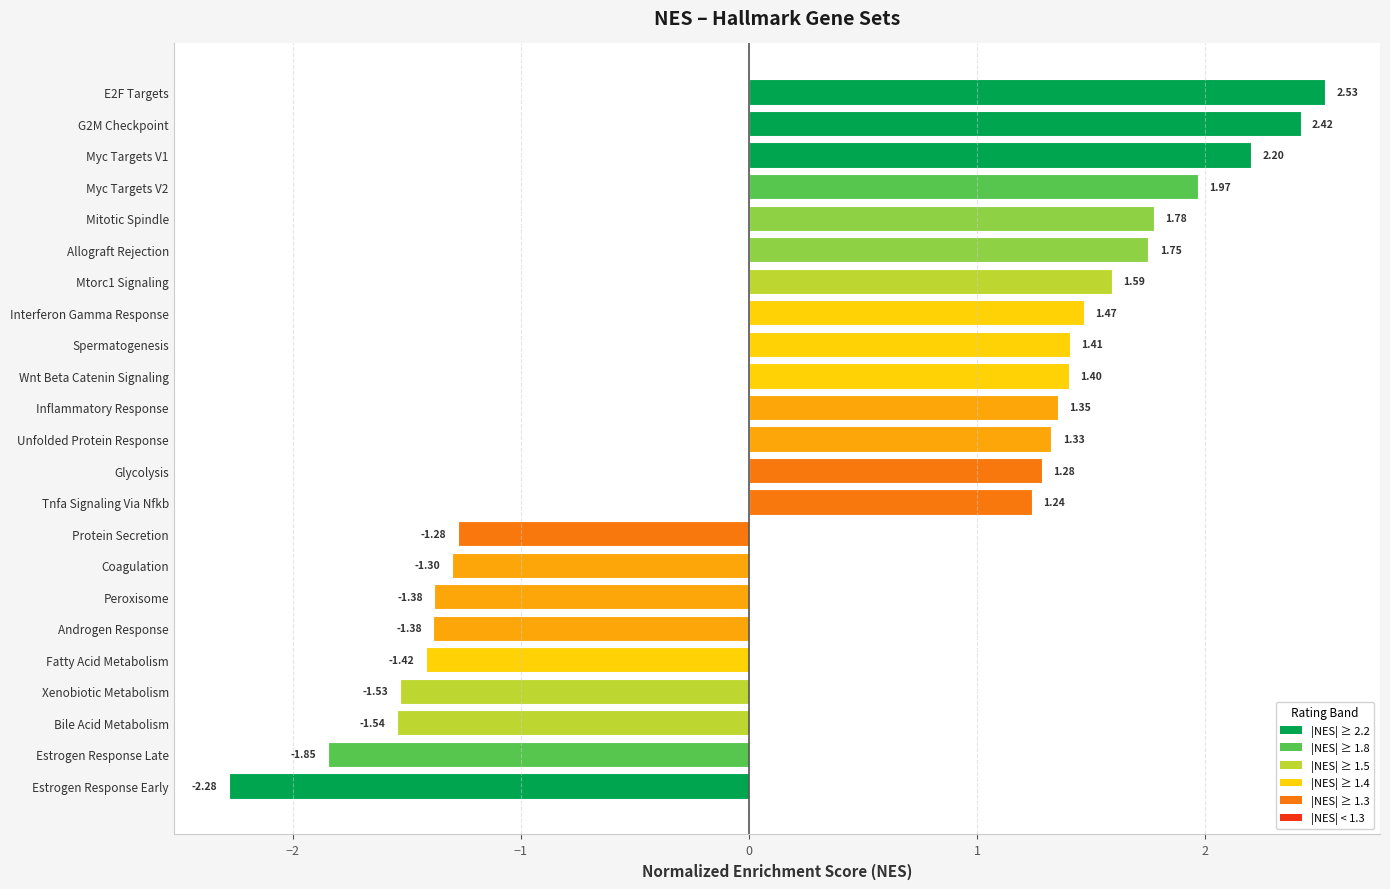

How many bars are there in total?

23